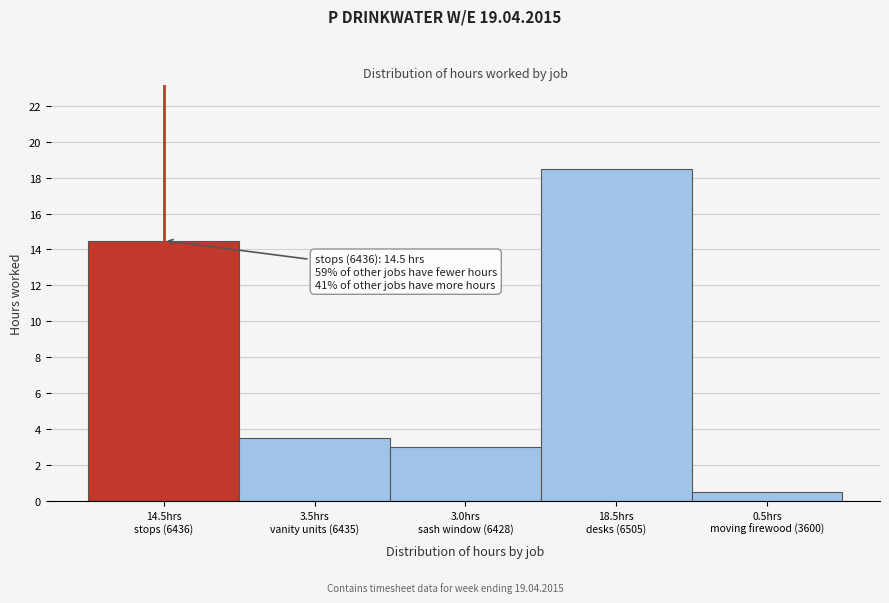

Reading left to right, what are all the values shown in this chart?

14.5	3.5	3.0	18.5	0.5